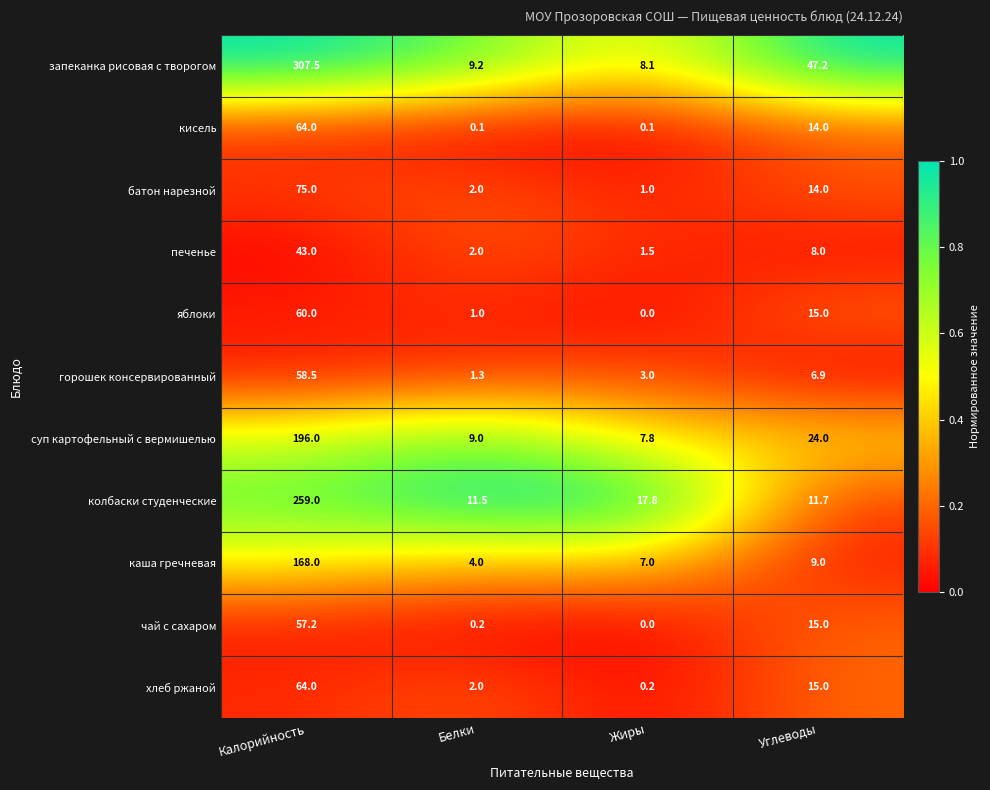

At which label is батон нарезной closest to 38?

Углеводы